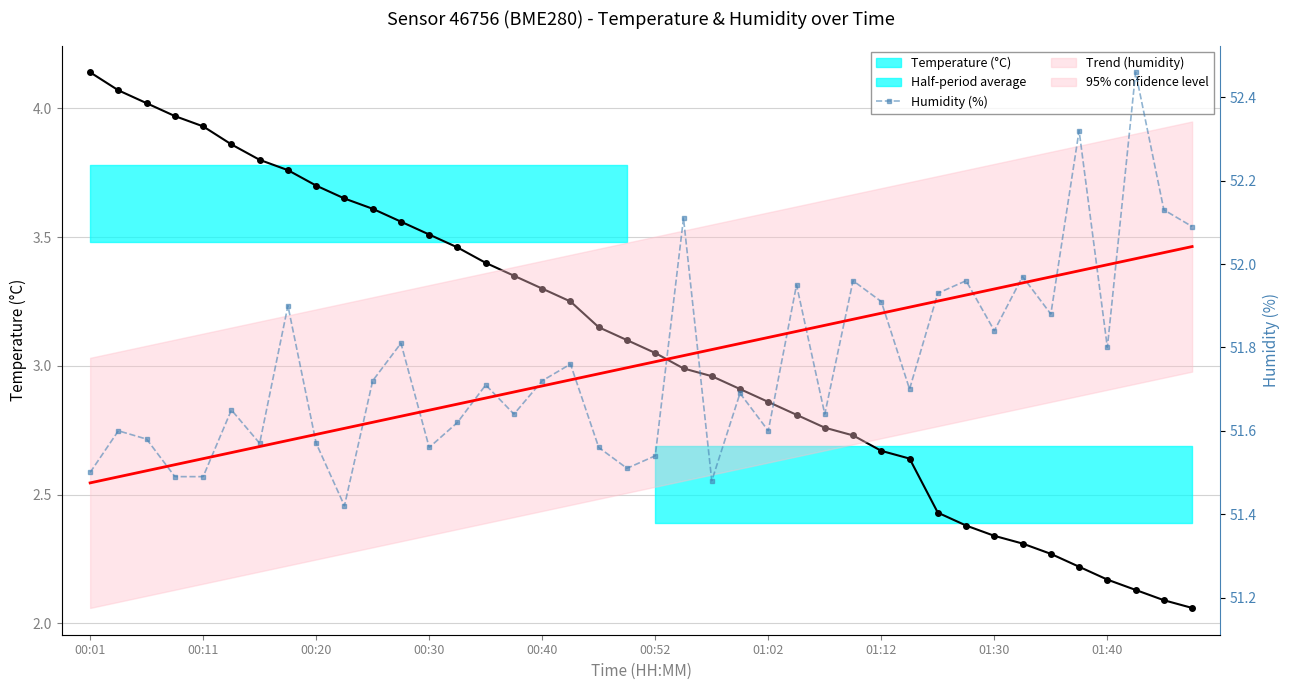

What position from the right is 00:40?

24